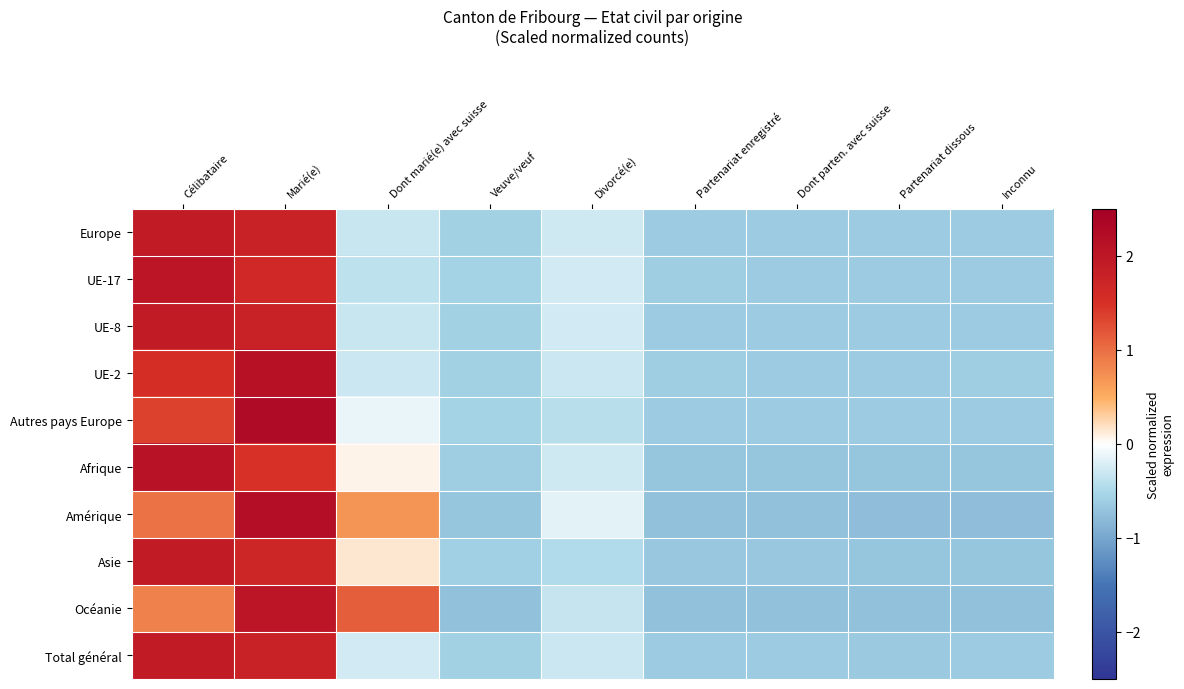

At which category does the chart reach its peak across all series?

Marié(e)